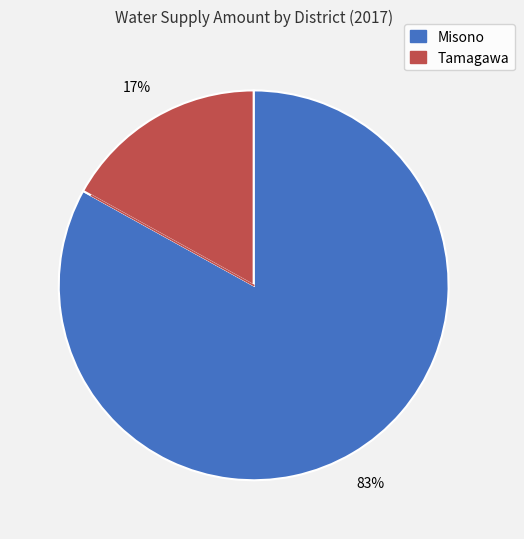

Which slice represents more than half of the pie?

Misono